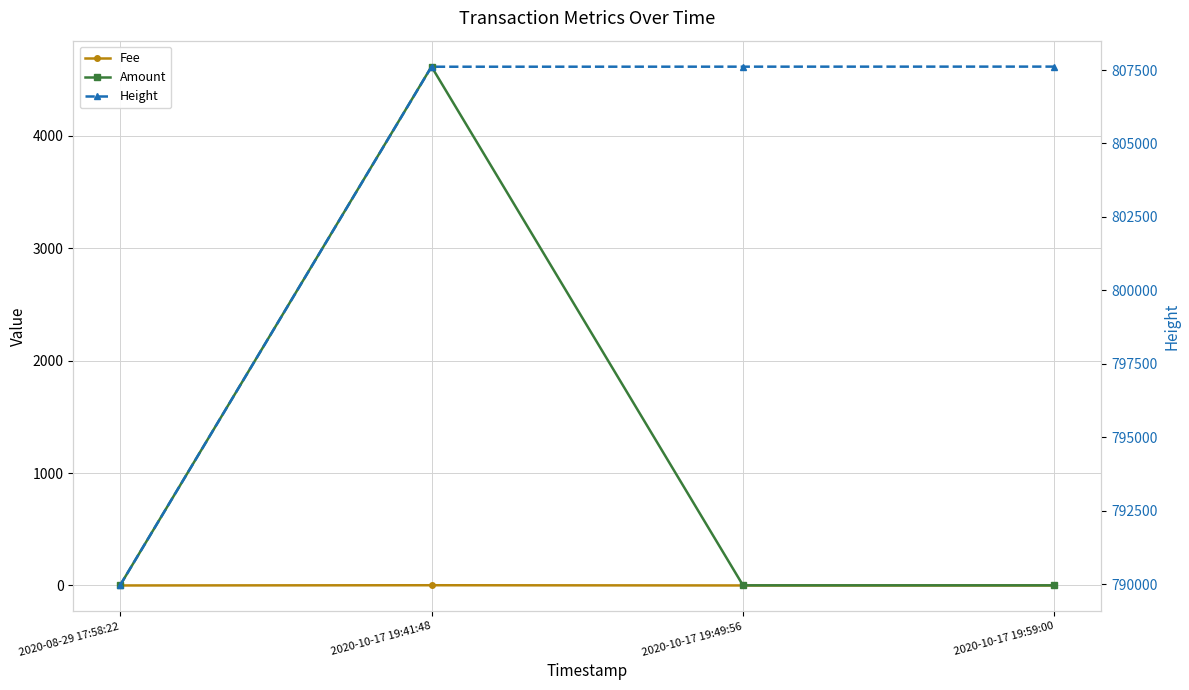

How many series are shown in this chart?

3